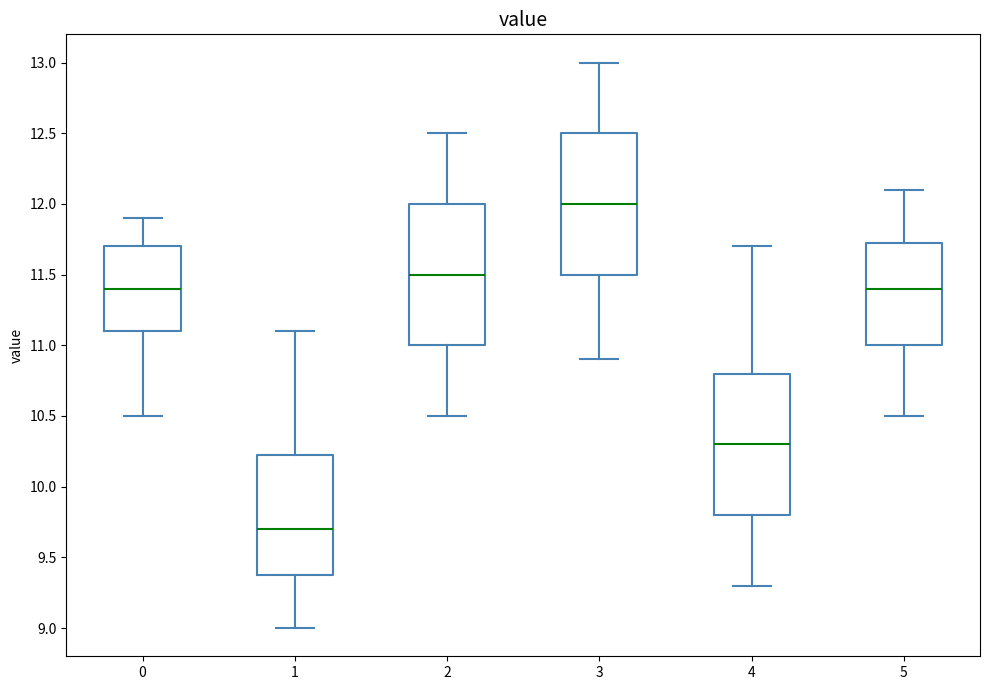

Which box's median line is the lowest?

1